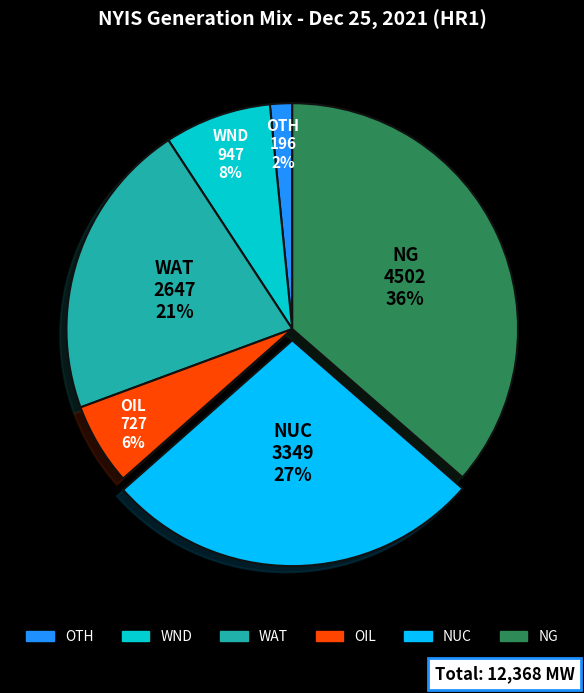

Count the number of slices in the pie.

6